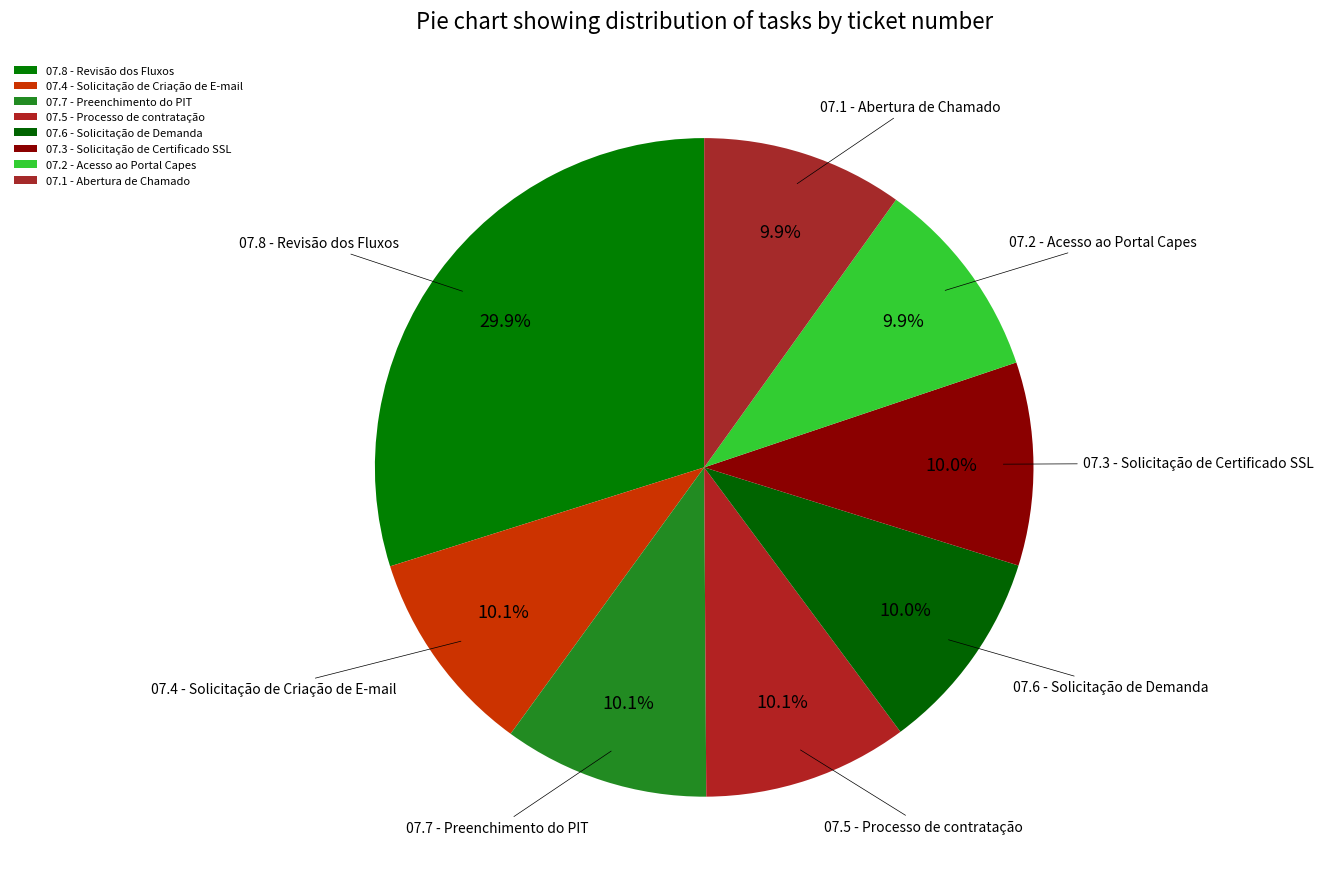

Approximately how many times larger is the value at 07.1 - Abertura de Chamado compared to 07.4 - Solicitação de Criação de E-mail?

1.0